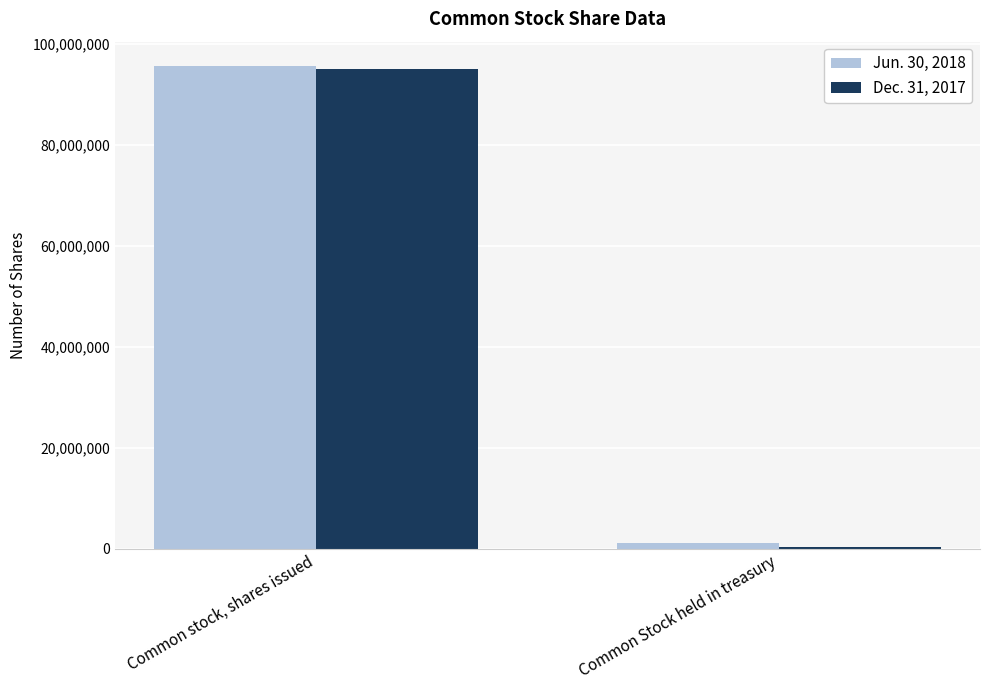

Reading left to right, list all the values displayed in this chart.

Jun. 30, 2018: Common stock, shares issued=95648648	Common Stock held in treasury=1208711
Dec. 31, 2017: Common stock, shares issued=95042557	Common Stock held in treasury=411013